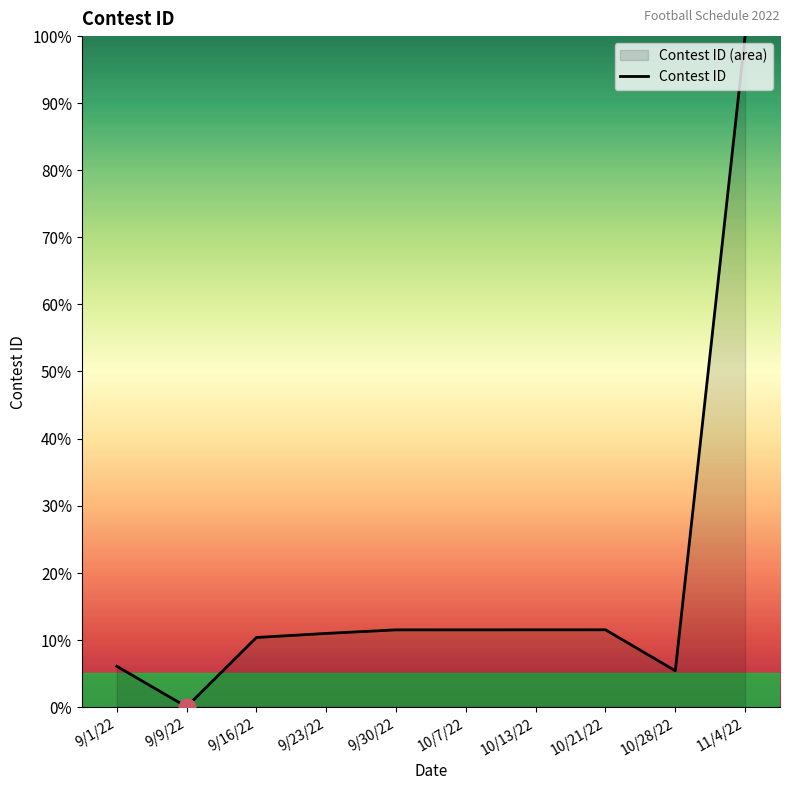

What is the label of the 2nd point from the left?

9/9/22